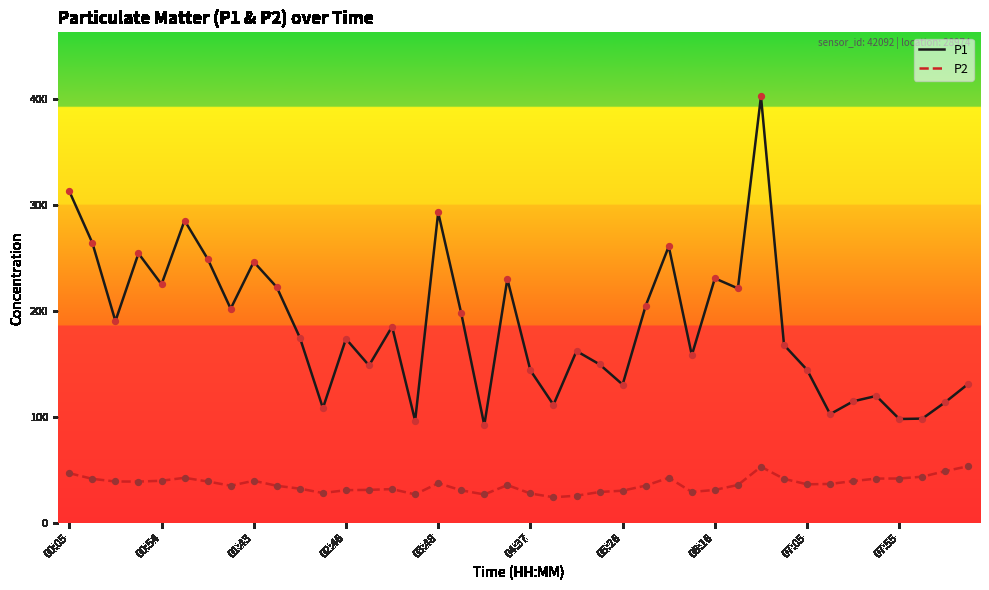

Which series has the largest range (max minus min)?

P1